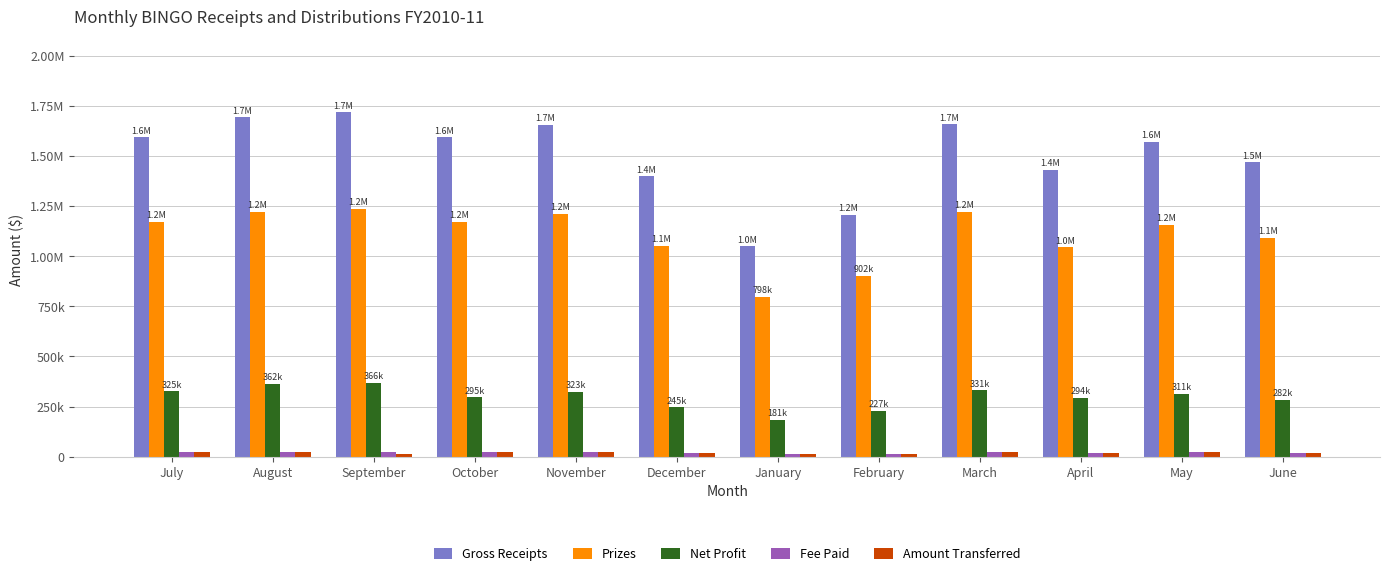

What are all the series names shown in the legend?

Gross Receipts, Prizes, Net Profit, Fee Paid, Amount Transferred